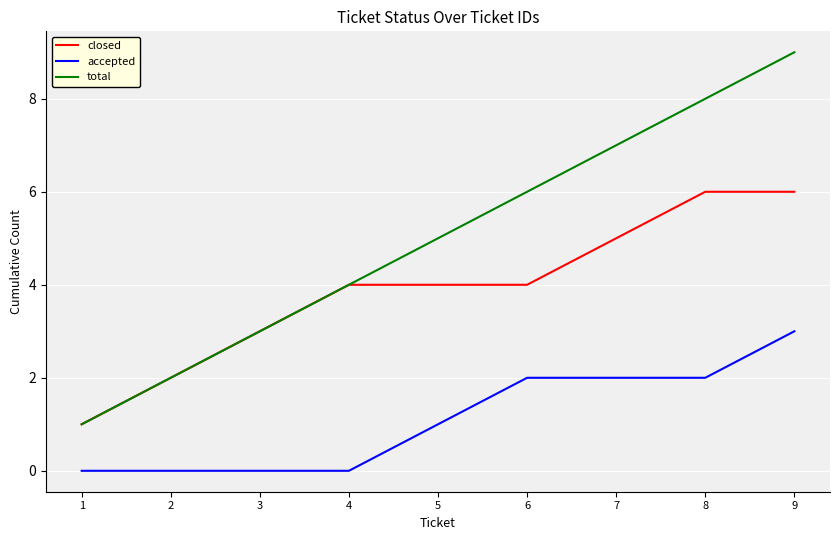

True or false: accepted and closed cross at least once.

False